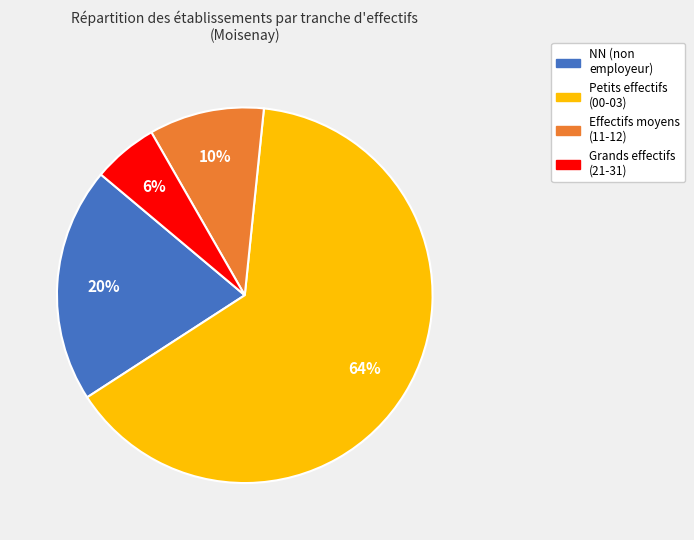

Is there a majority slice in this chart?

Yes